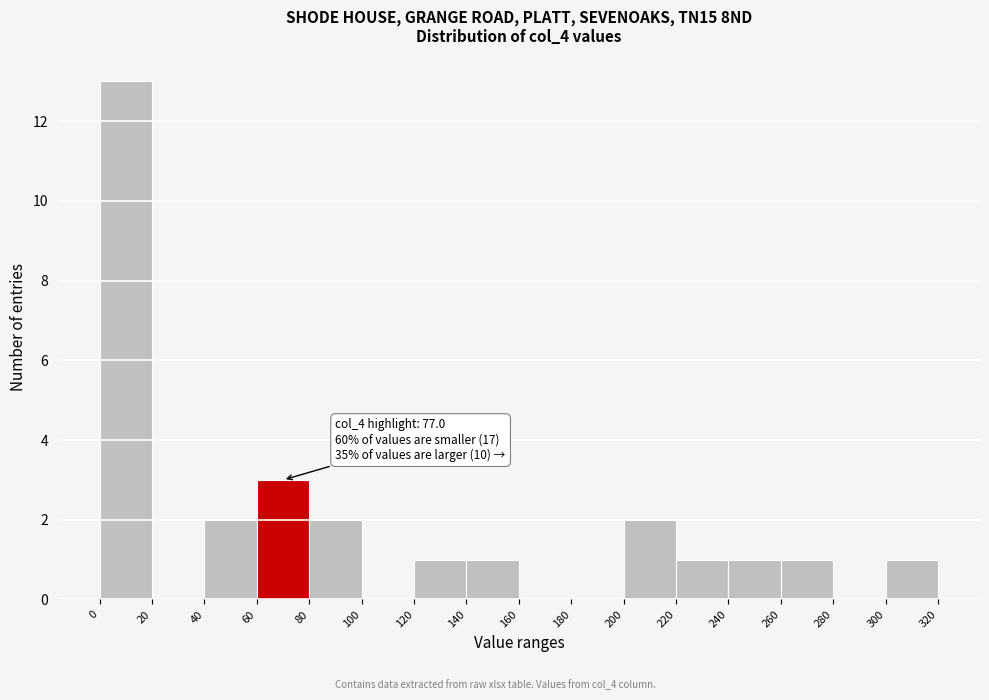

Which range on the x-axis has the tallest bar?

0 to 20